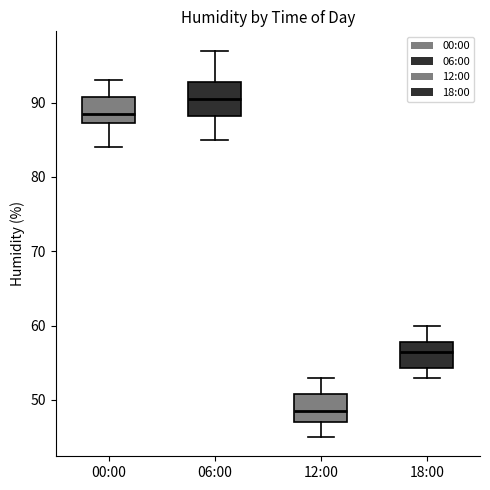

Reading left to right, read every box against the y-axis: the position of its median line, the range the box covers, and the ends of its whiskers. The values are not printed on the chart, so give them approximately, as read against the axis.

00:00: median 89, box 87 to 91, whiskers 84 to 93
06:00: median 91, box 88 to 93, whiskers 85 to 97
12:00: median 49, box 47 to 51, whiskers 45 to 53
18:00: median 57, box 54 to 58, whiskers 53 to 60